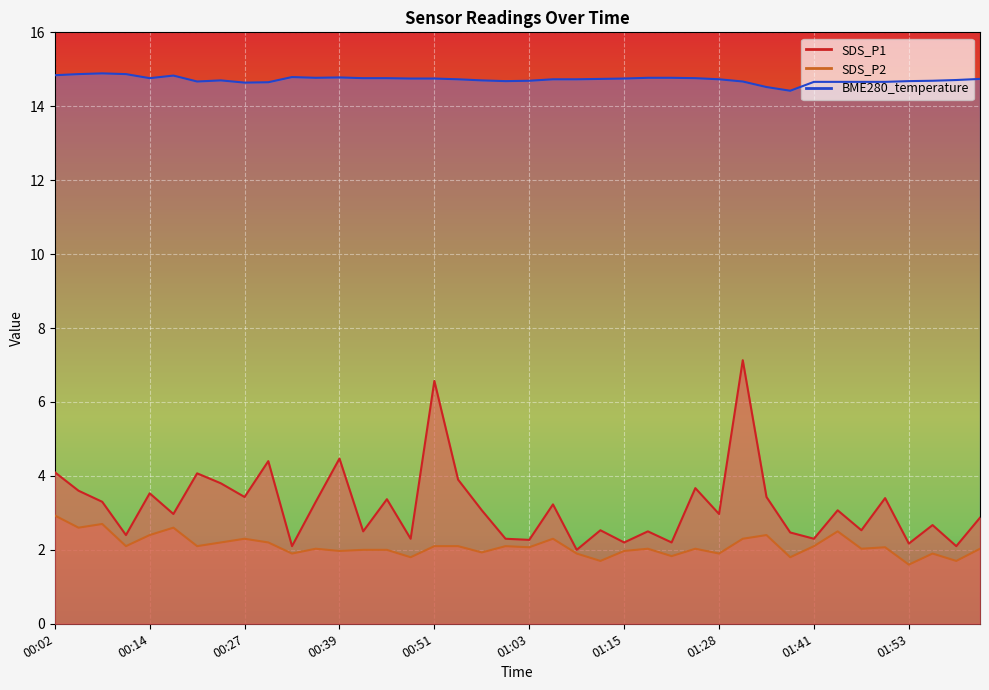

Where is the first local maximum for SDS_P2?

00:08